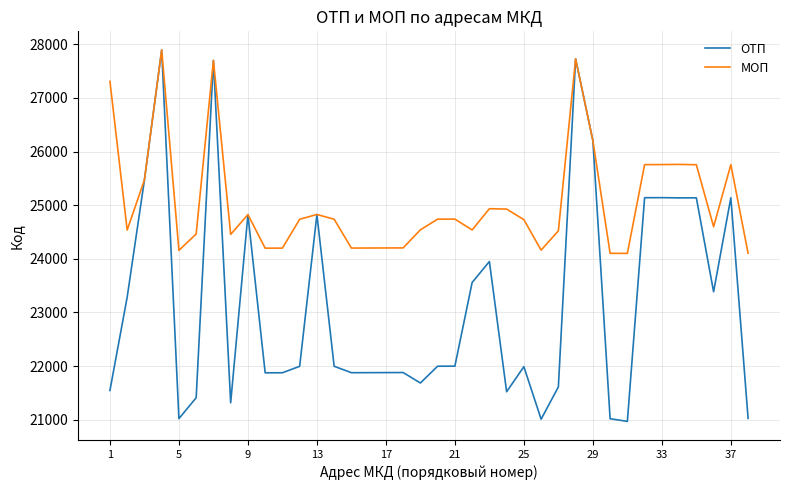

What is the smallest value displayed?

20969